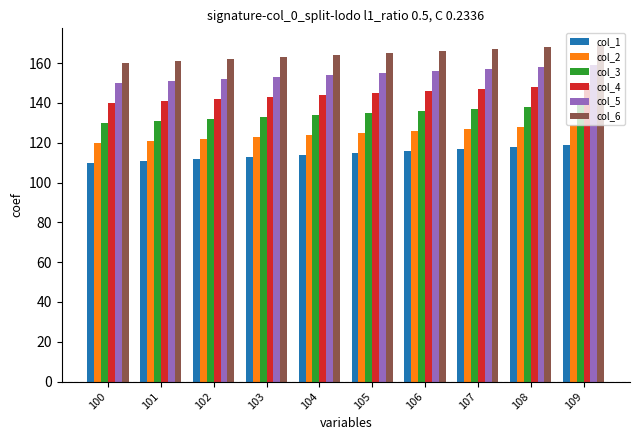

Which series has the largest total across all categories?

col_6